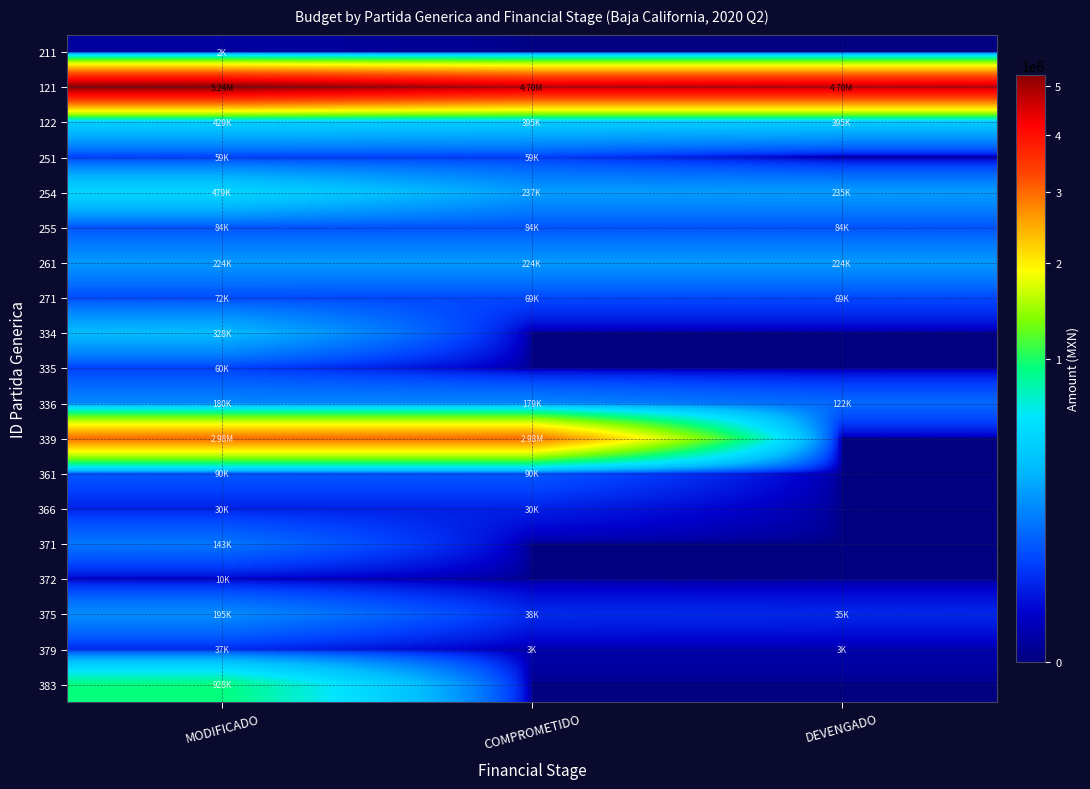

At COMPROMETIDO, list the series in order from largest to smallest.

121, 339, 122, 254, 261, 336, 361, 255, 271, 251, 375, 366, 379, 211, 334, 335, 371, 372, 383